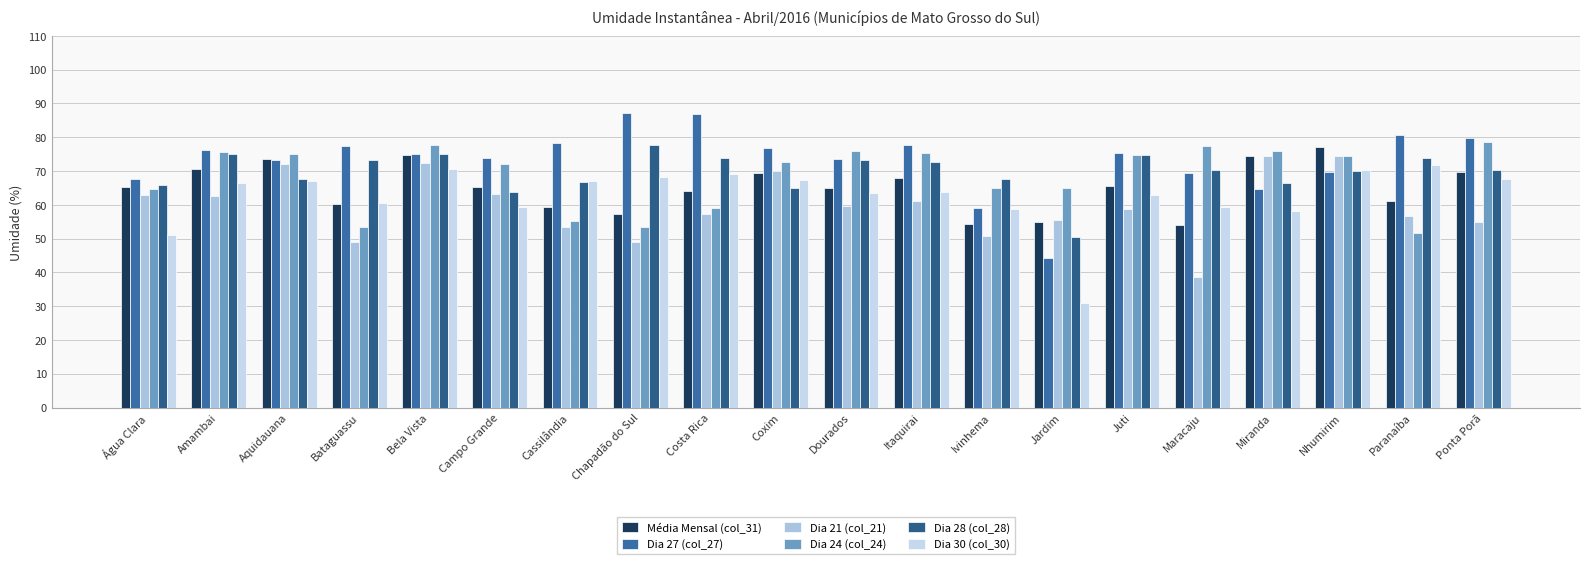

What is the difference between the Dia 30 (col_30) values at Coxim and Água Clara?

16.2